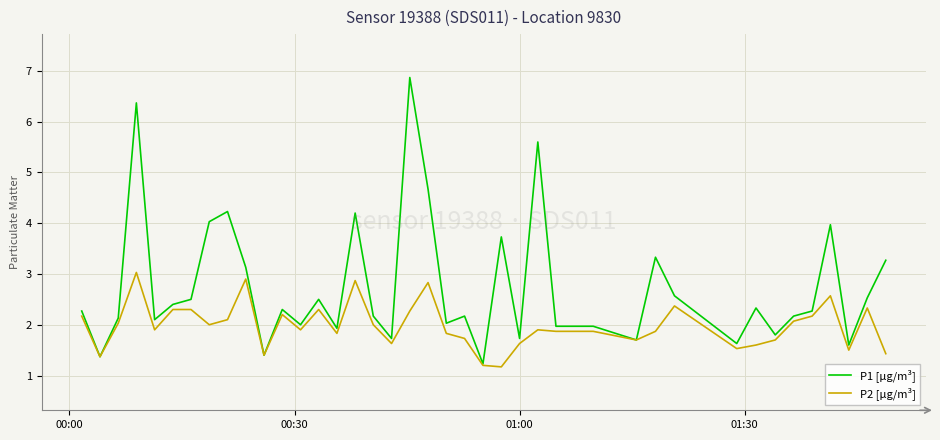

Reading left to right, what are all the values shown in this chart?

P1 [µg/m³]: 2.3	1.4	2.1	6.4	2.1	2.4	2.5	4.0	4.2	3.1	1.4	2.3	2.0	2.5	1.9	4.2	2.2	1.7	6.9	4.7	2.0	2.2	1.2	3.7	1.7	5.6	2.0	2.0	1.7	3.3	2.6	1.6	2.3	1.8	2.2	2.3	4.0	1.6	2.5	3.3
P2 [µg/m³]: 2.2	1.4	2.0	3.0	1.9	2.3	2.3	2.0	2.1	2.9	1.4	2.2	1.9	2.3	1.8	2.9	2.0	1.6	2.3	2.8	1.8	1.7	1.2	1.2	1.6	1.9	1.9	1.9	1.7	1.9	2.4	1.5	1.6	1.7	2.1	2.2	2.6	1.5	2.3	1.4